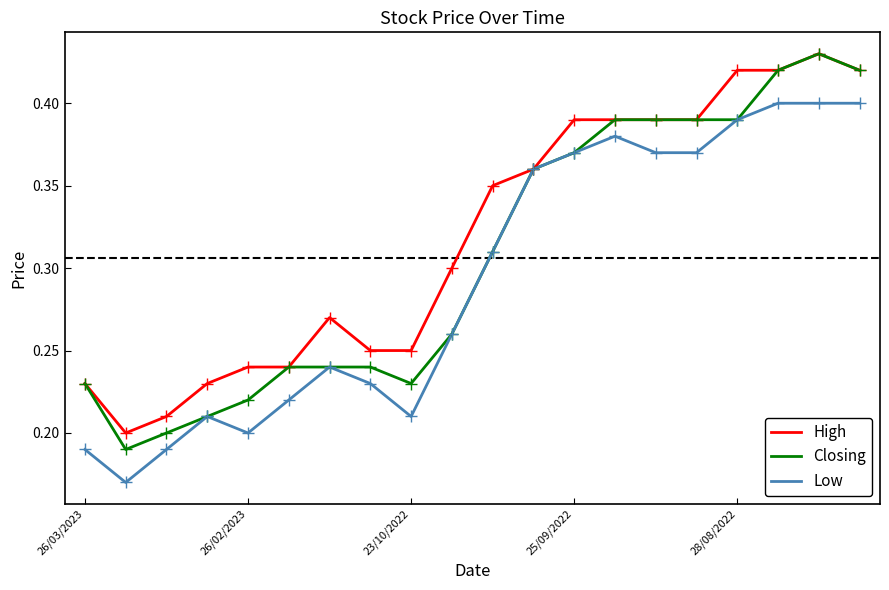

Which series has the largest range (max minus min)?

Closing